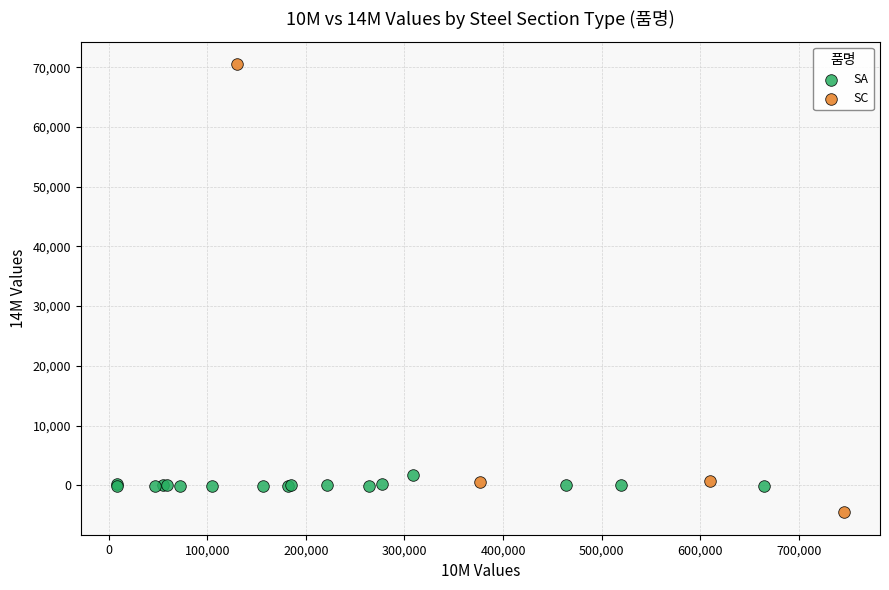

Which series contains the highest Y value?

SC